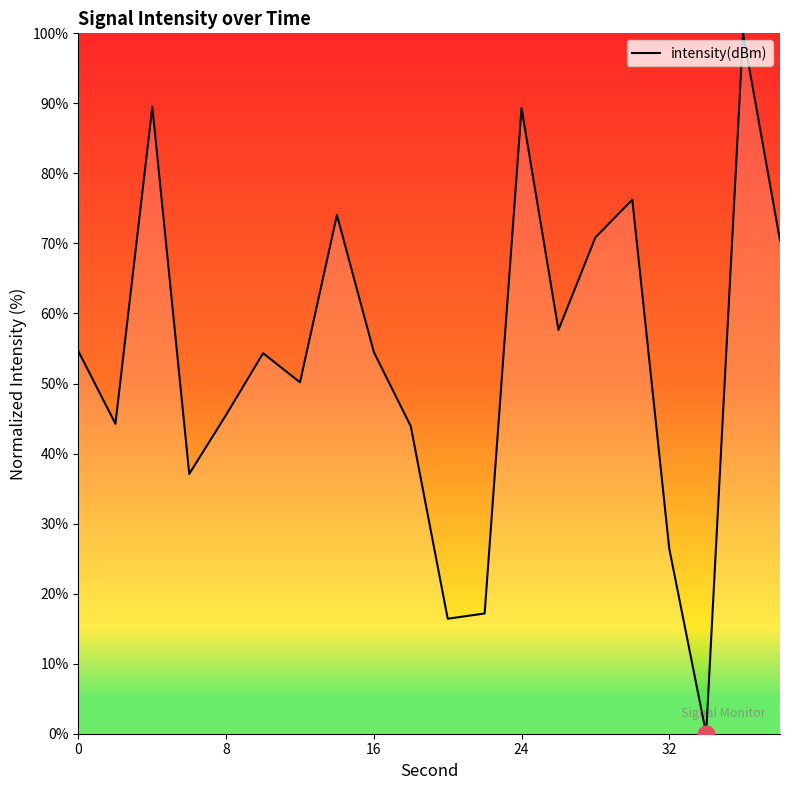

What is the greatest value displayed?

100.0